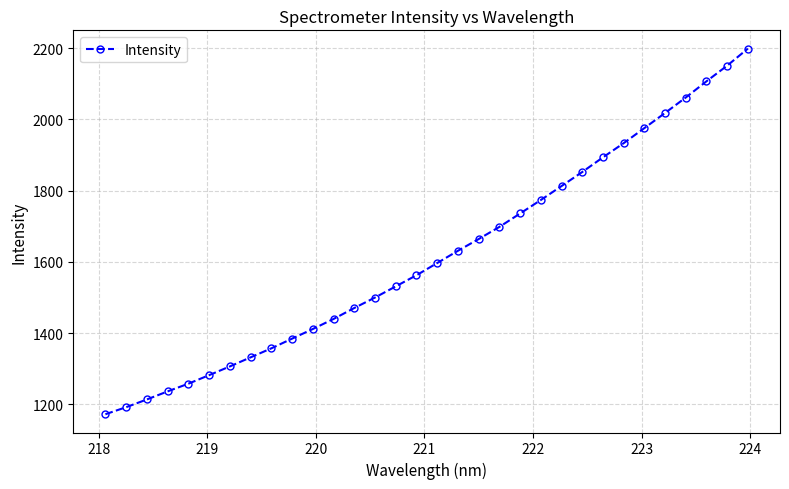

What is the average value?

1617.5